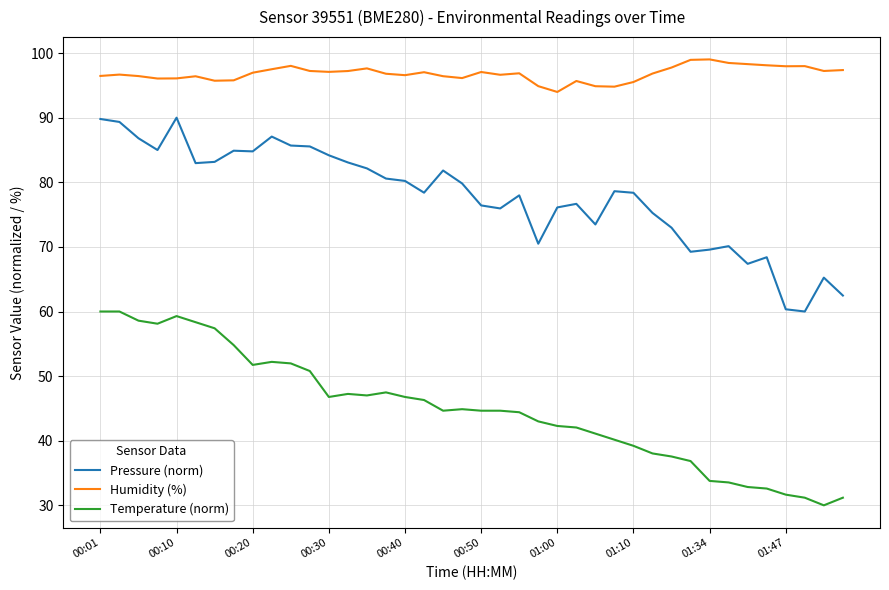

List the series in order of their peak value, highest first.

Humidity (%), Pressure (norm), Temperature (norm)